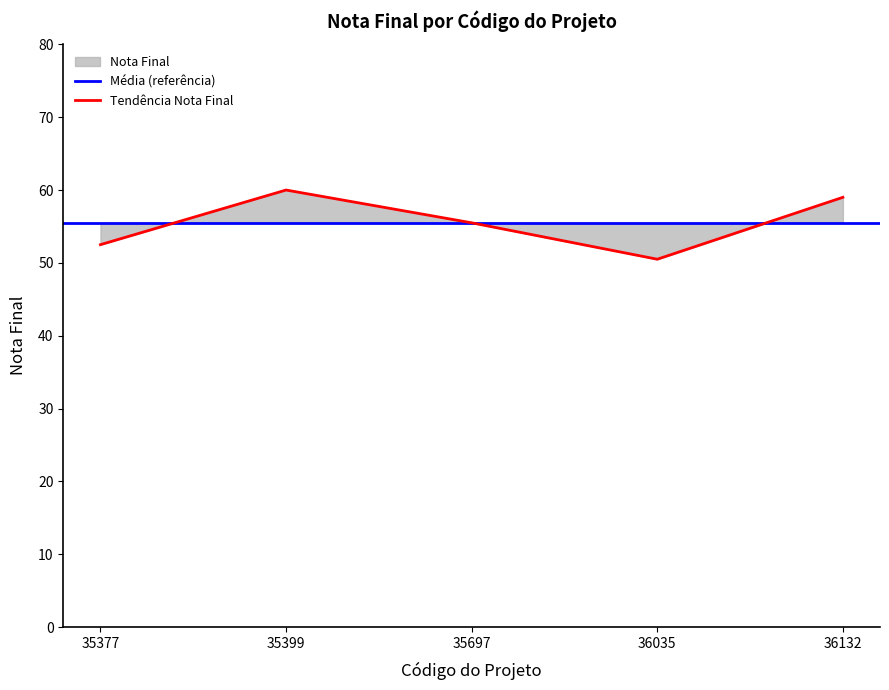

Which category has the highest value across all series?

35399